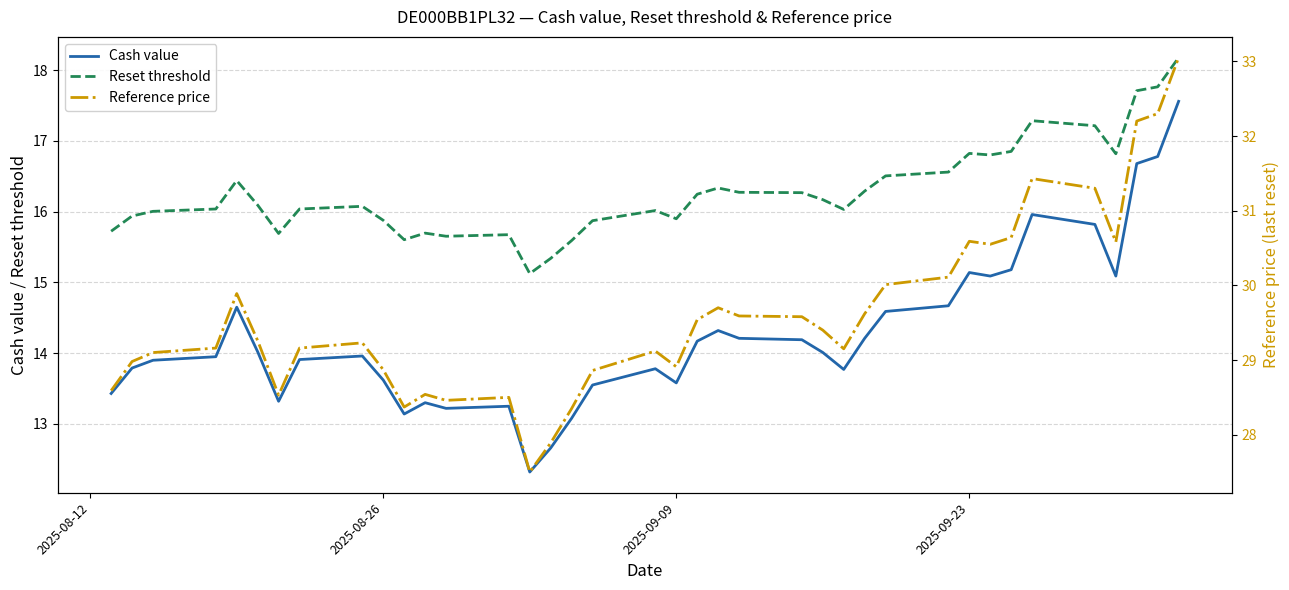

What is the greatest value displayed?

33.0